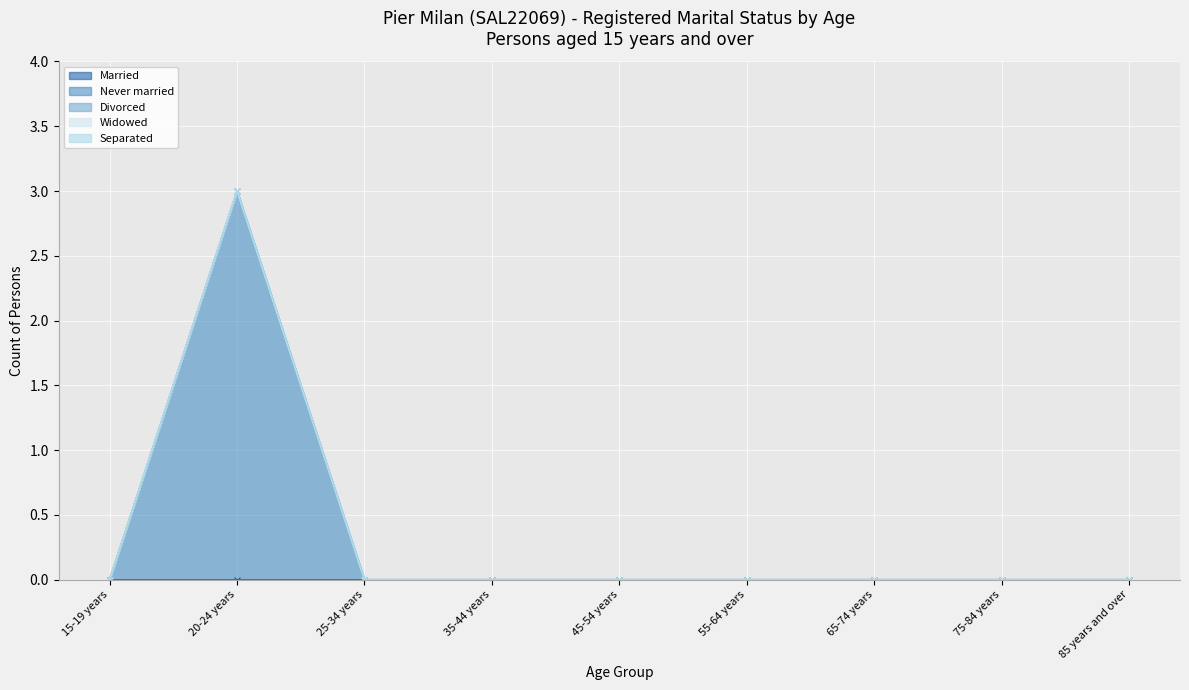

At which category is the sum across all series the highest?

20-24 years